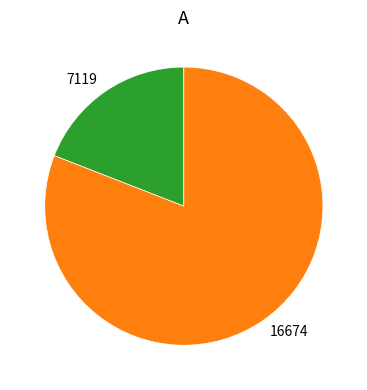

Is there a majority slice in this chart?

Yes